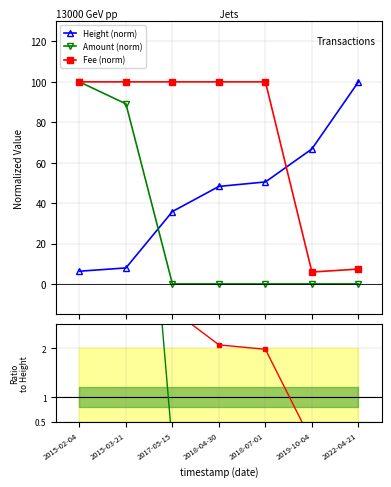

What is the difference between the Ratio Fee values at 2018-04-30 and 2015-02-04?

13.8